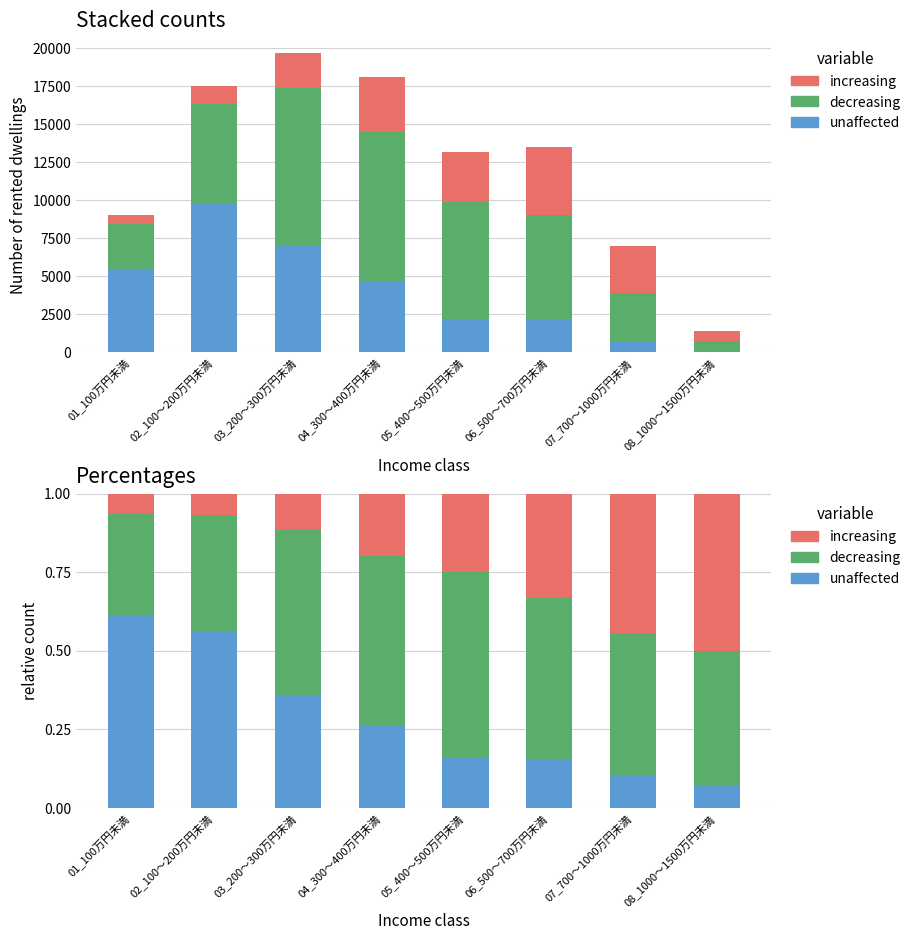

What is the smallest value displayed?

0.1